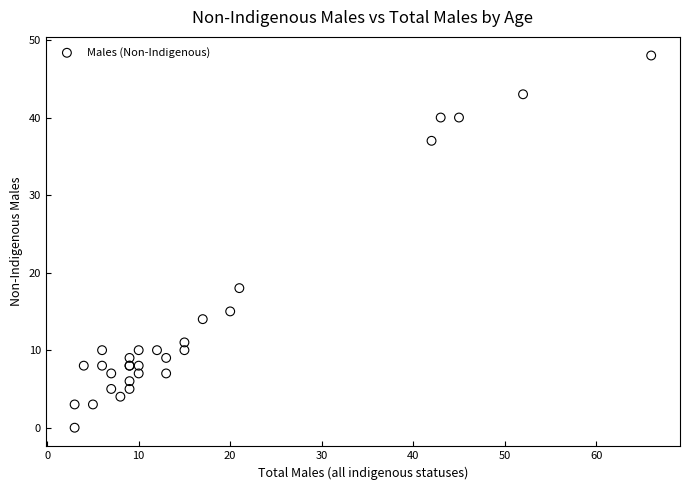

What Y value in the scatter plot is closest to 24?

18